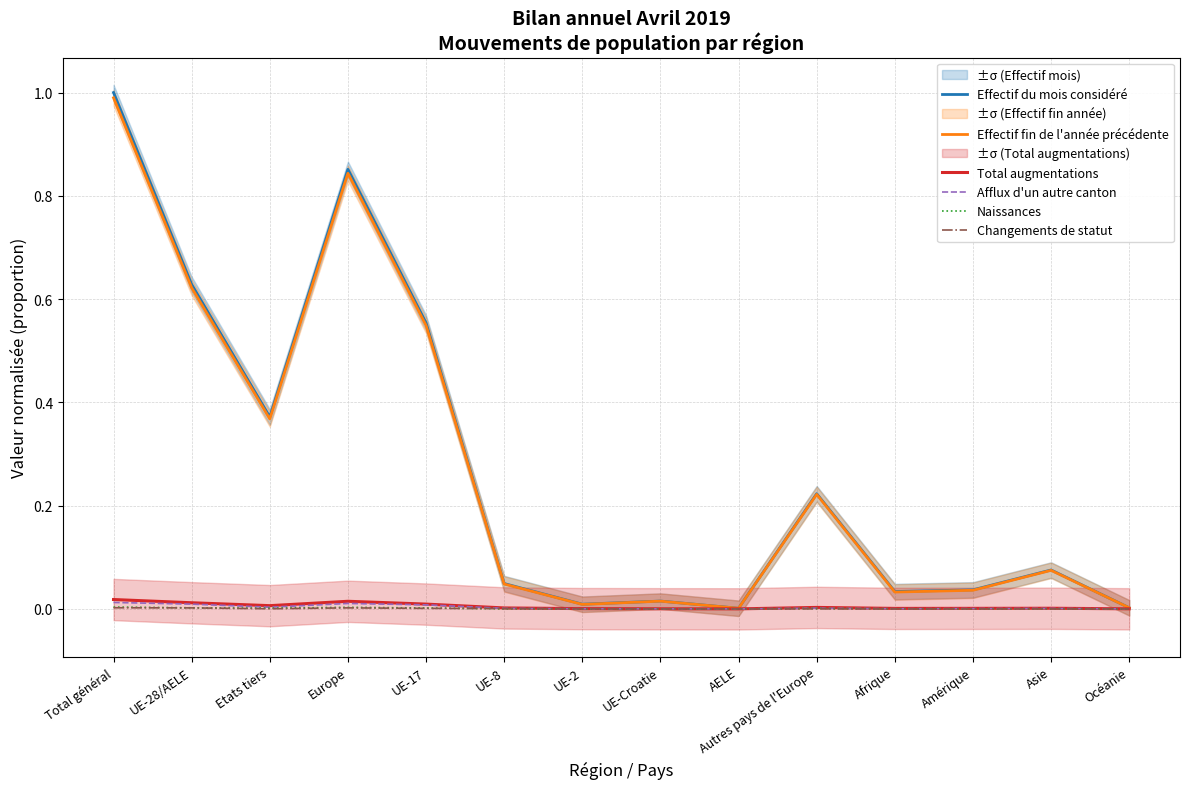

In Naissances, how many points are higher than both neighbors (excluding endpoints)?

3